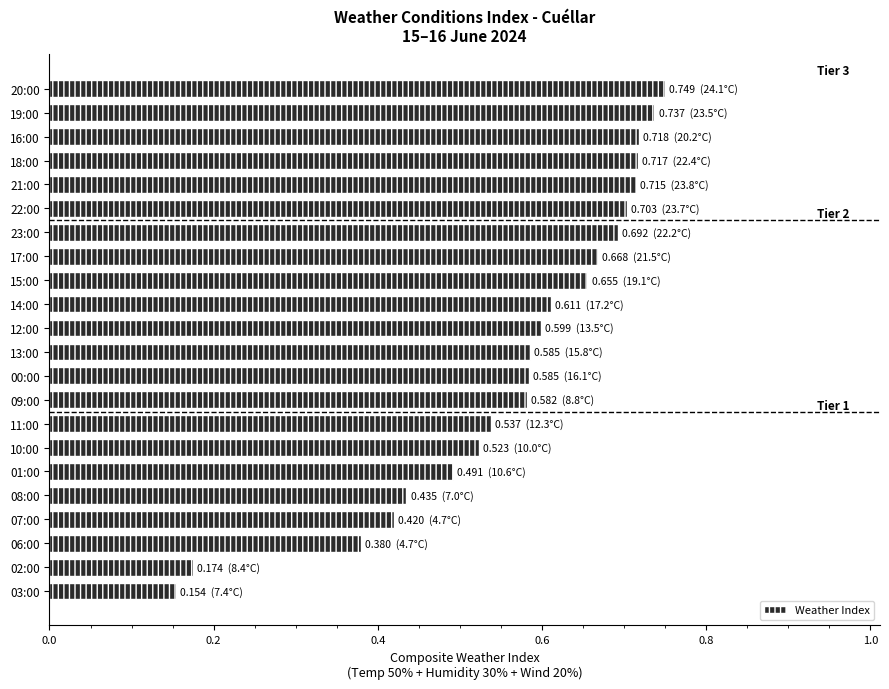

Count the number of data series in this chart.

1